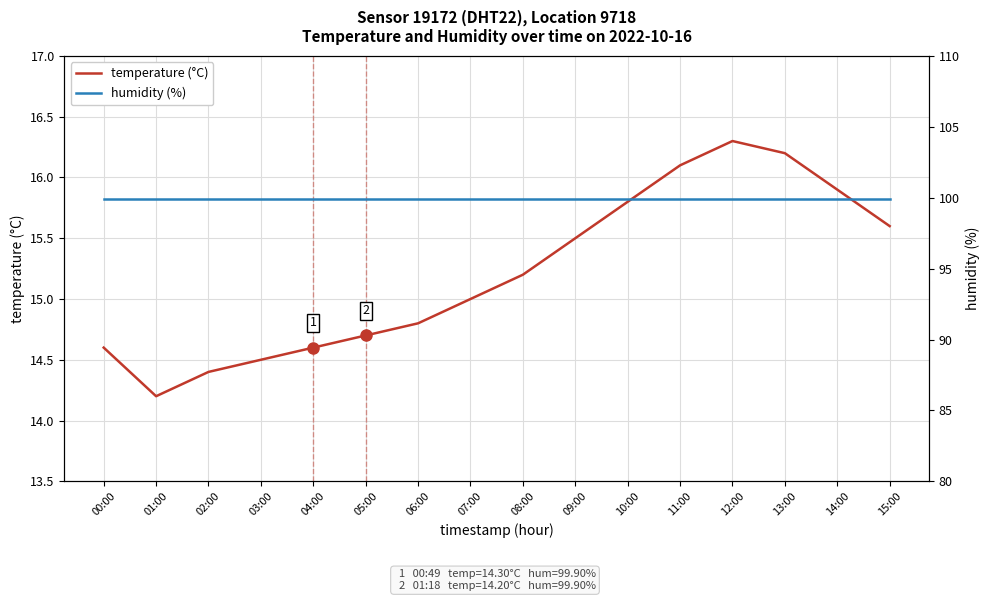

Reading left to right, extract all data points from this chart.

temperature (°C): 14.6	14.2	14.4	14.5	14.6	14.7	14.8	15.0	15.2	15.5	15.8	16.1	16.3	16.2	15.9	15.6
humidity (%): 99.9	99.9	99.9	99.9	99.9	99.9	99.9	99.9	99.9	99.9	99.9	99.9	99.9	99.9	99.9	99.9